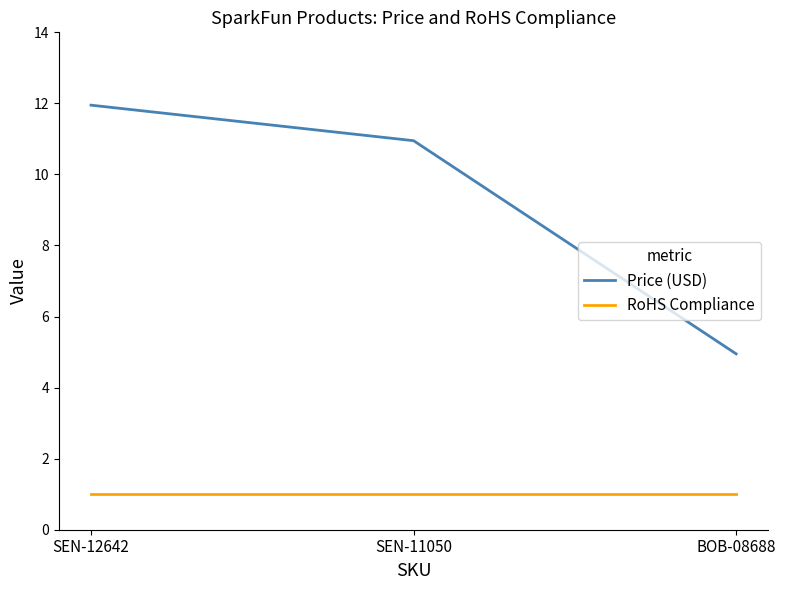

Which category has the highest value across all series?

SEN-12642